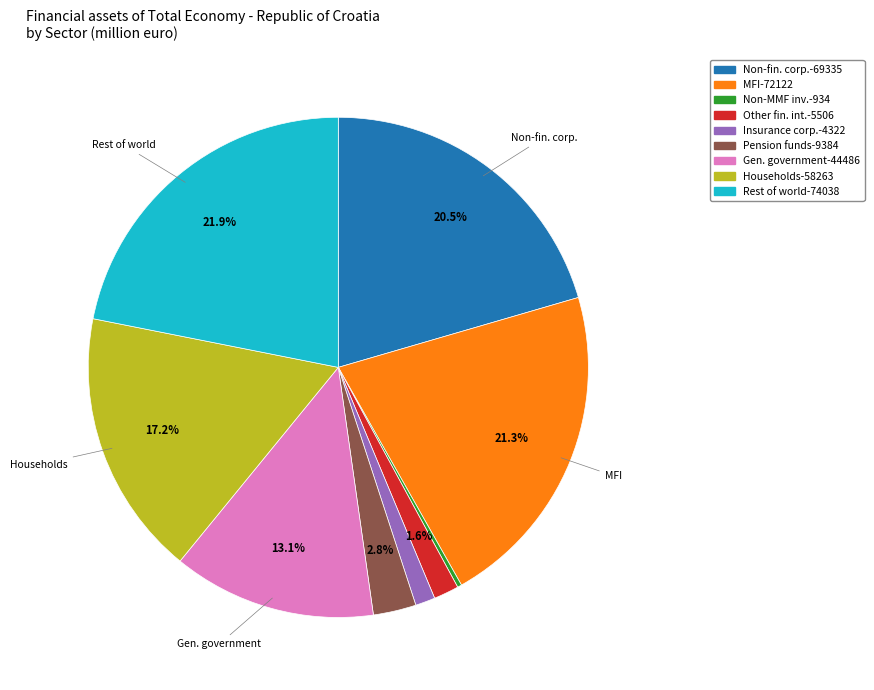

Is there any slice that represents more than half of the pie?

No